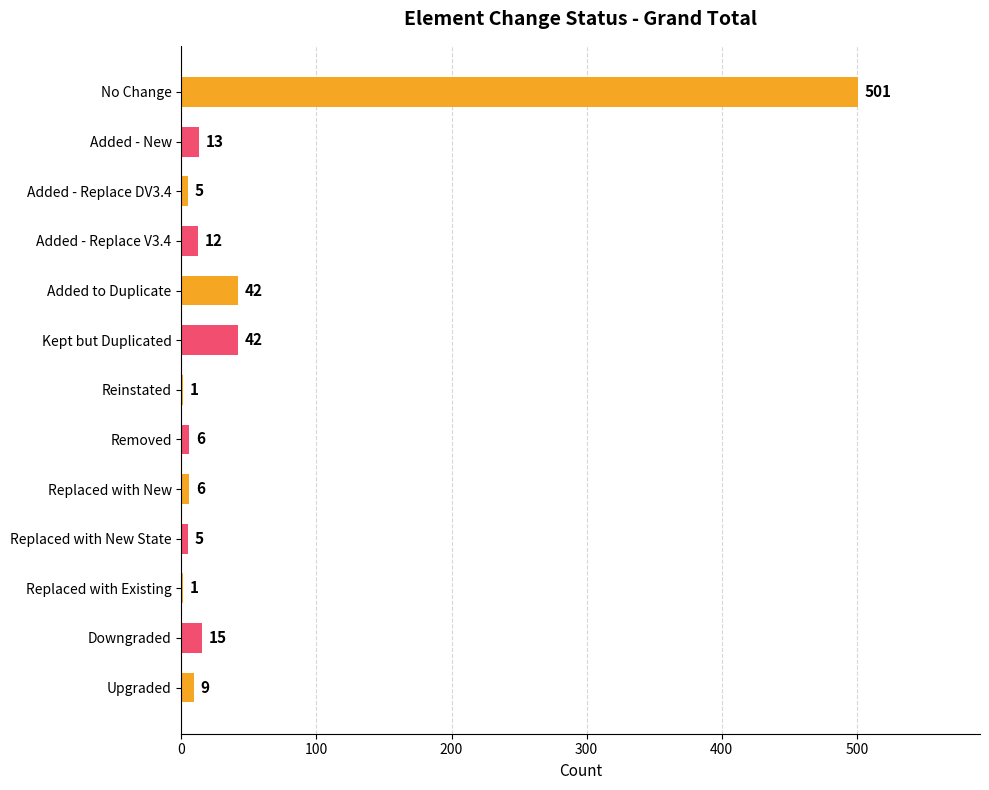

What is the maximum value shown in the chart?

501